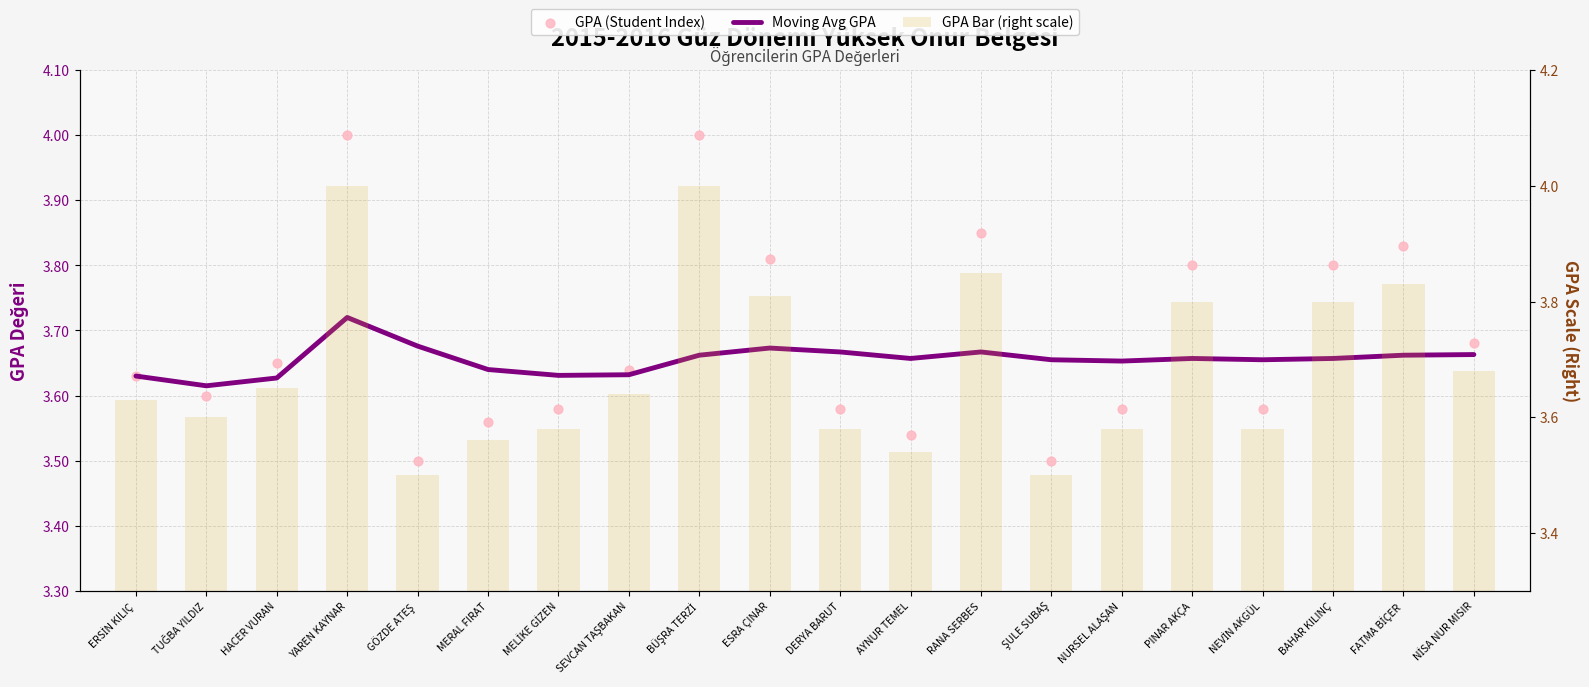

At which category is the sum across all series the highest?

YAREN KAYNAR